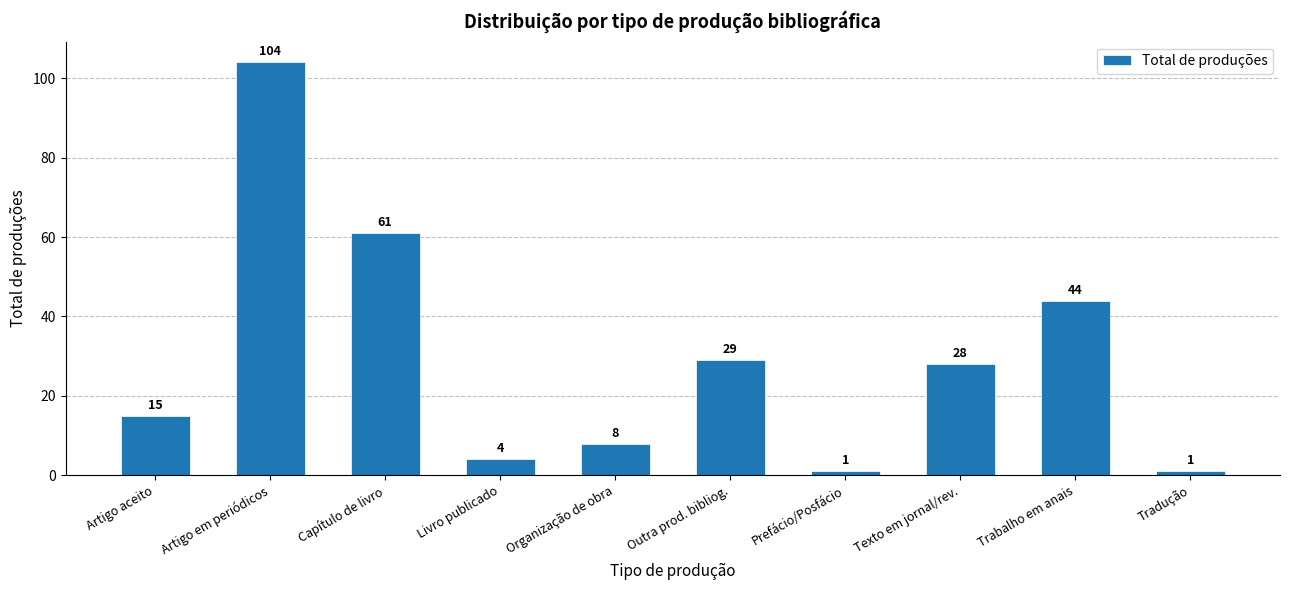

What is the difference between the maximum and second lowest values?

103